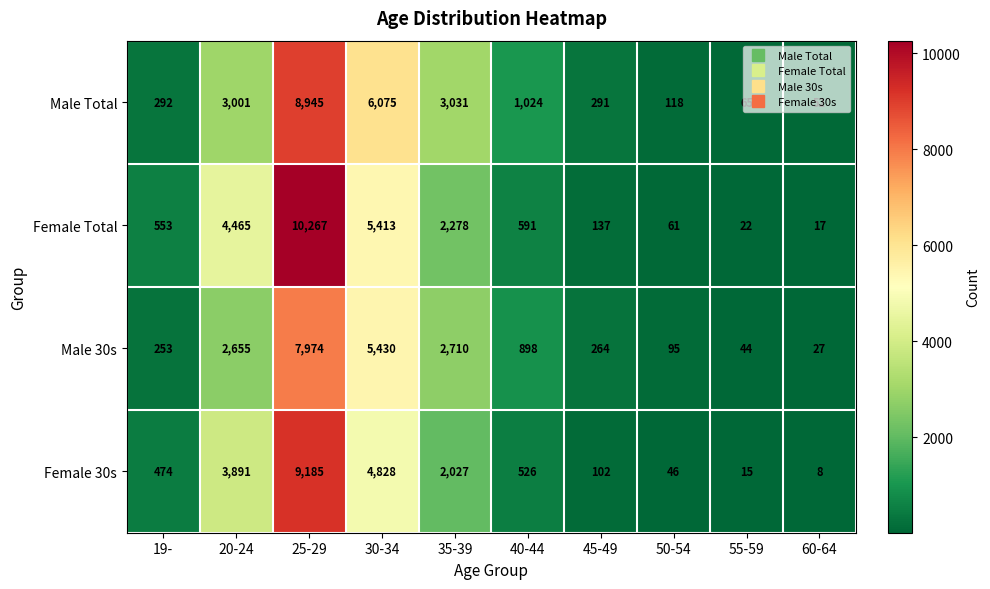

What is the average value of the Female Total series?

2380